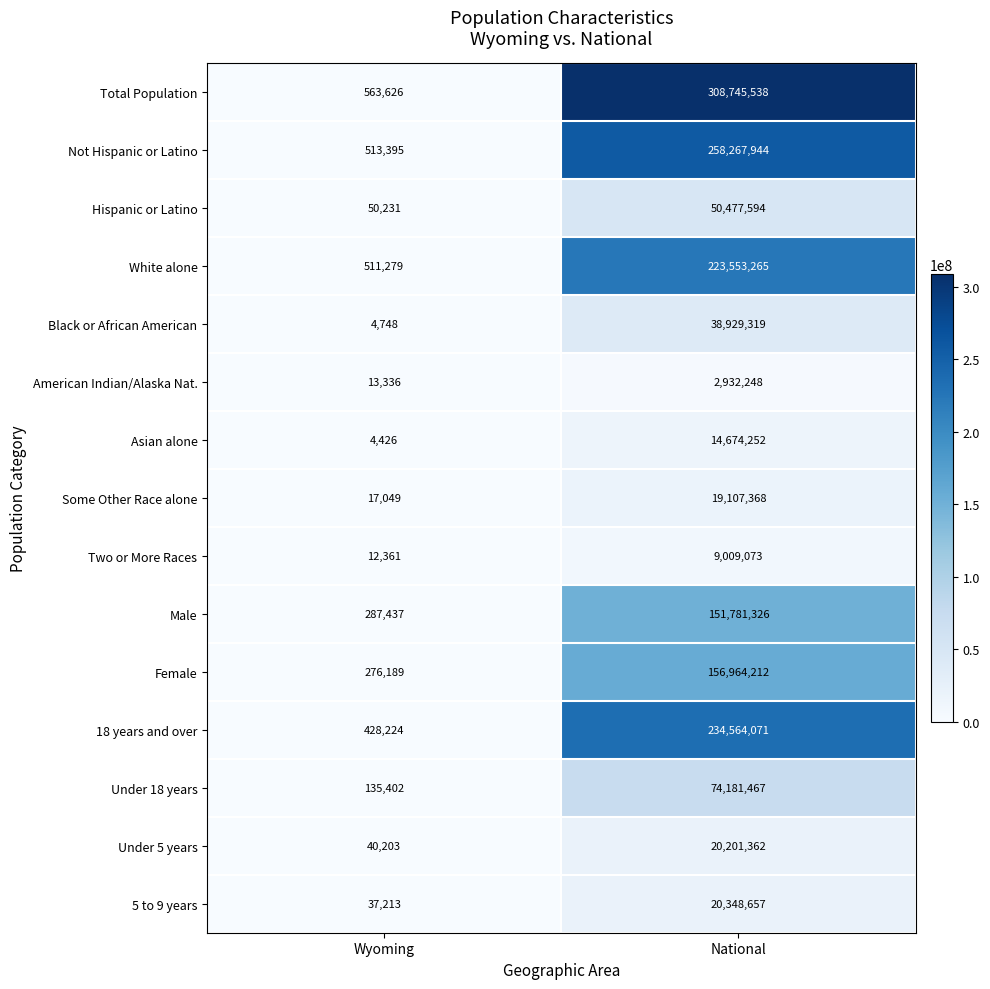

Which series changed the most between Wyoming and National?

Total Population